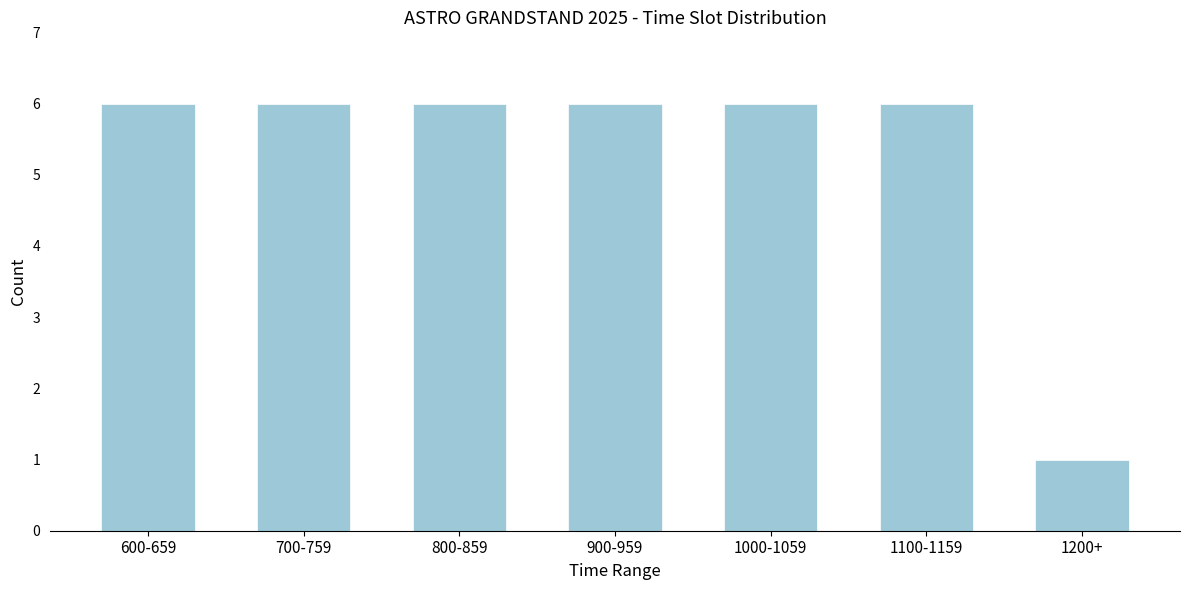

Reading left to right, transcribe all the data shown in this chart.

600-659=6	700-759=6	800-859=6	900-959=6	1000-1059=6	1100-1159=6	1200+=1